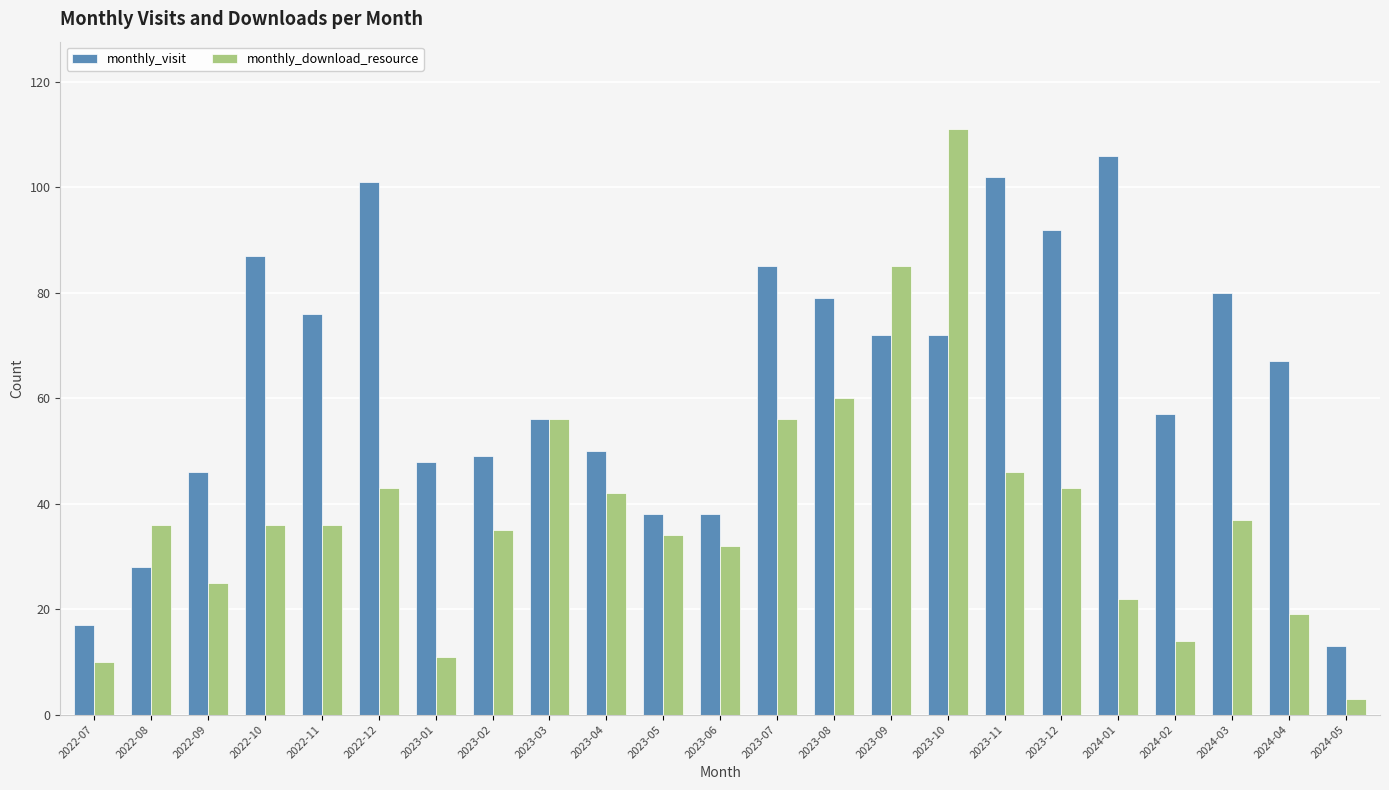

How many bars are there in each group?

2